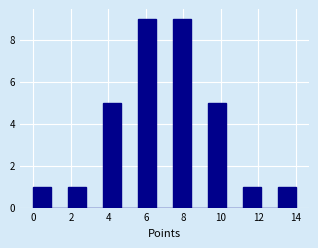

Reading left to right, list every bar in this chart as the range it spans on the x-axis followed by its height. Neither the bar edges nor the heights are printed on the chart, so give them approximately, as read against the axes.

0.0 to 1.0: 1
1.0 to 1.8: 0
1.8 to 2.8: 1
2.8 to 3.8: 0
3.8 to 4.6: 5
4.6 to 5.6: 0
5.6 to 6.6: 9
6.6 to 7.4: 0
7.4 to 8.4: 9
8.4 to 9.4: 0
9.4 to 10.2: 5
10.2 to 11.2: 0
11.2 to 12.2: 1
12.2 to 13.0: 0
13.0 to 14.0: 1